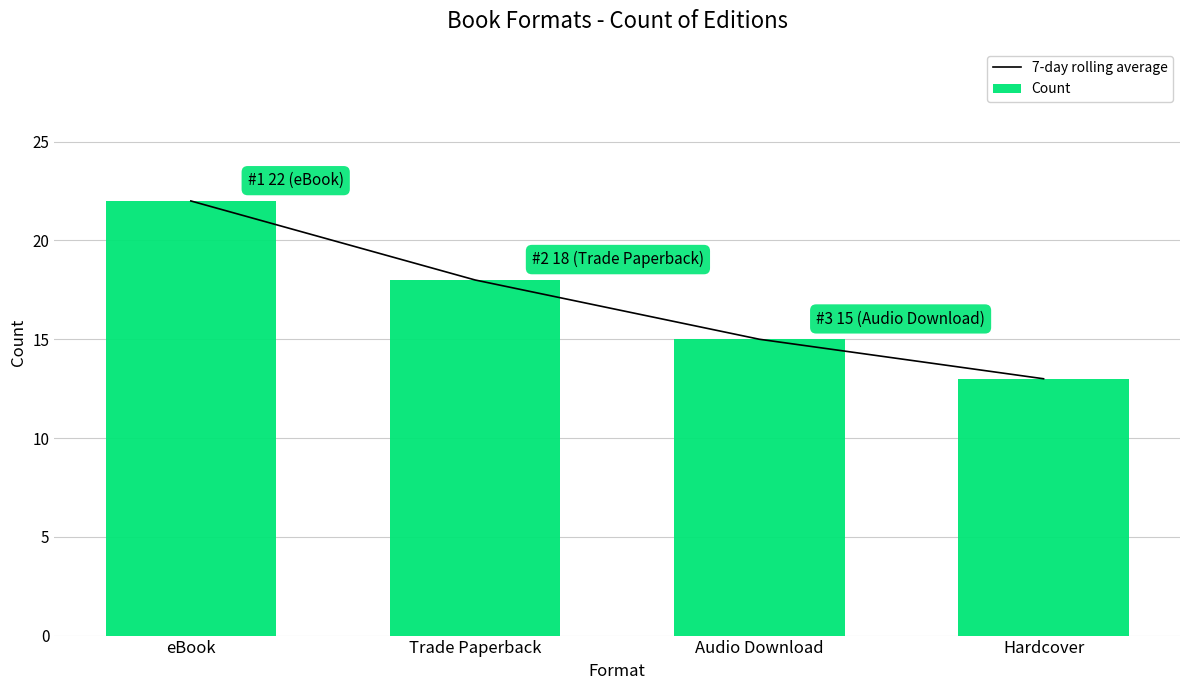

What is the difference between the Count values at Hardcover and eBook?

9